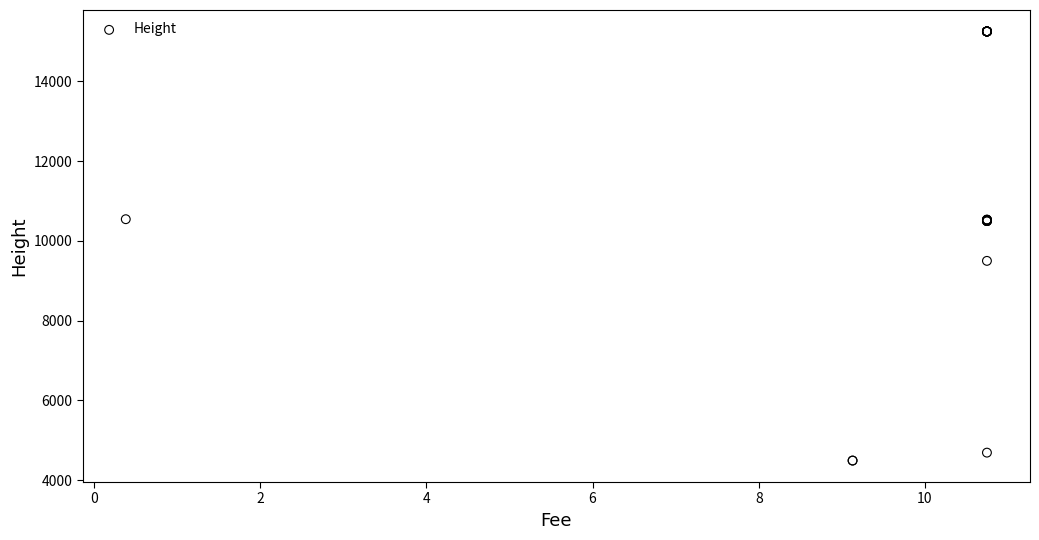

What Y value in the scatter plot is closest to 9868?

9496